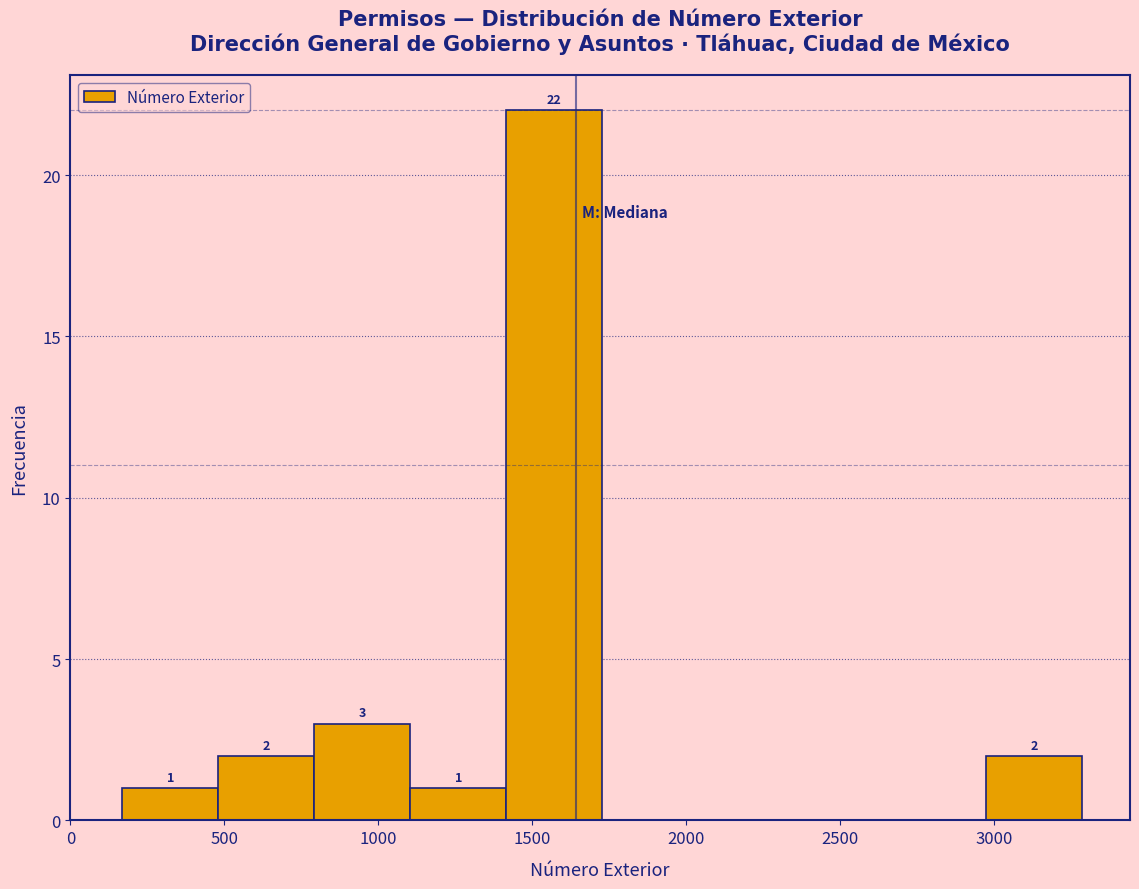

Over which range of the x-axis is the bar tallest?

1400 to 1750